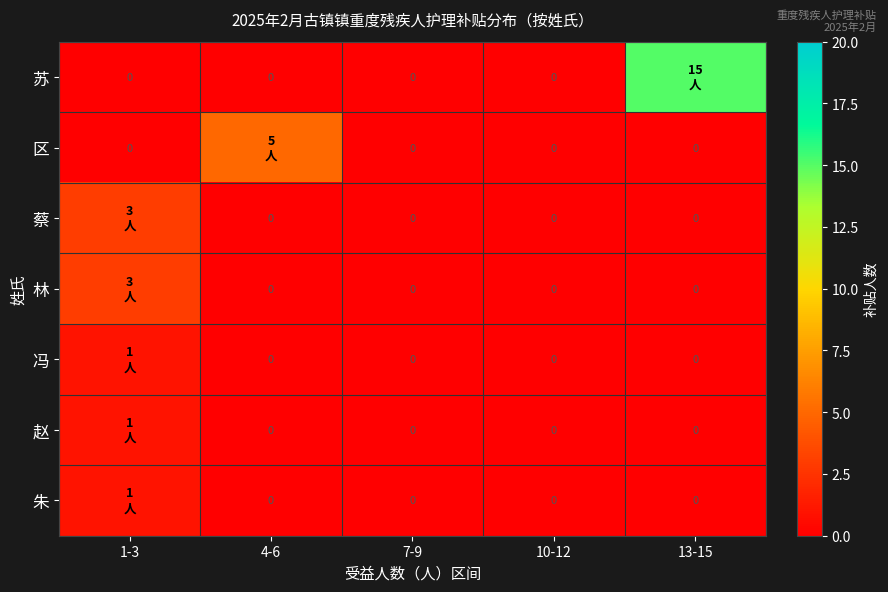

Is the value of 区 at 7-9 greater than the value of 朱 at 13-15?

No